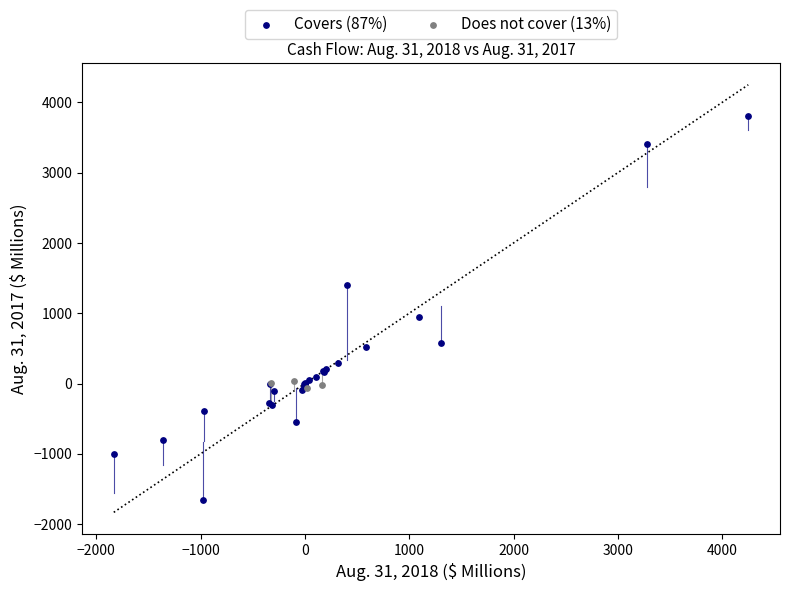

Which series contains the lowest Y value?

Covers (87%)